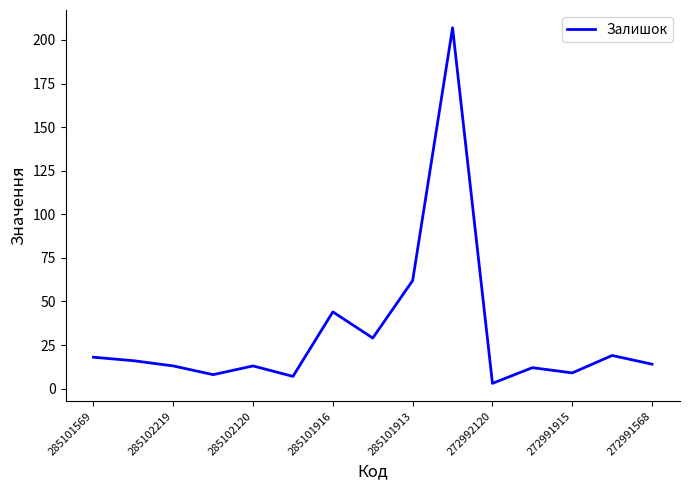

What is the difference between the maximum and minimum values?

204